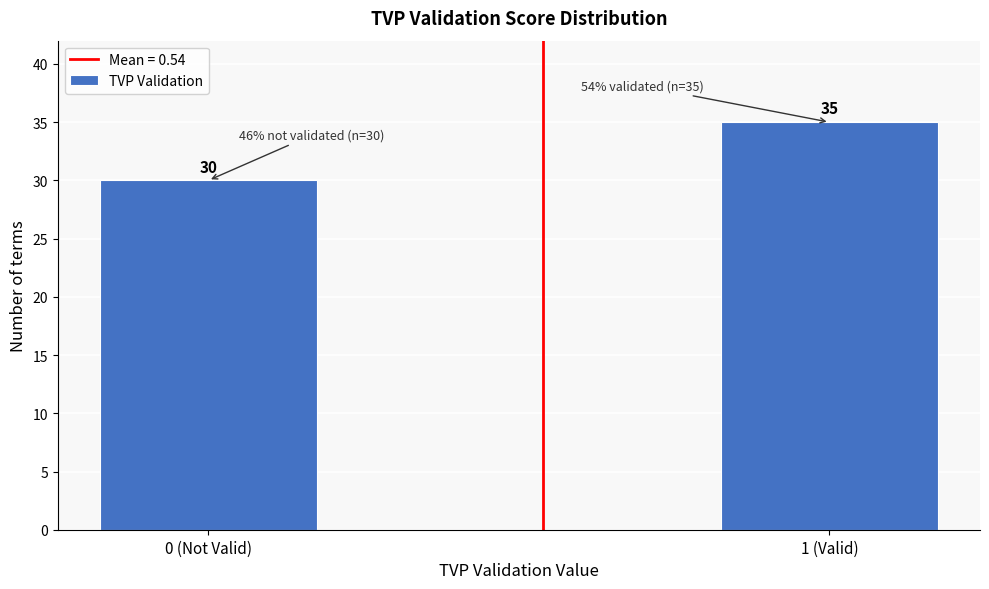

Reading right to left, transcribe all the data shown in this chart.

1 (Valid)=35	0 (Not Valid)=30